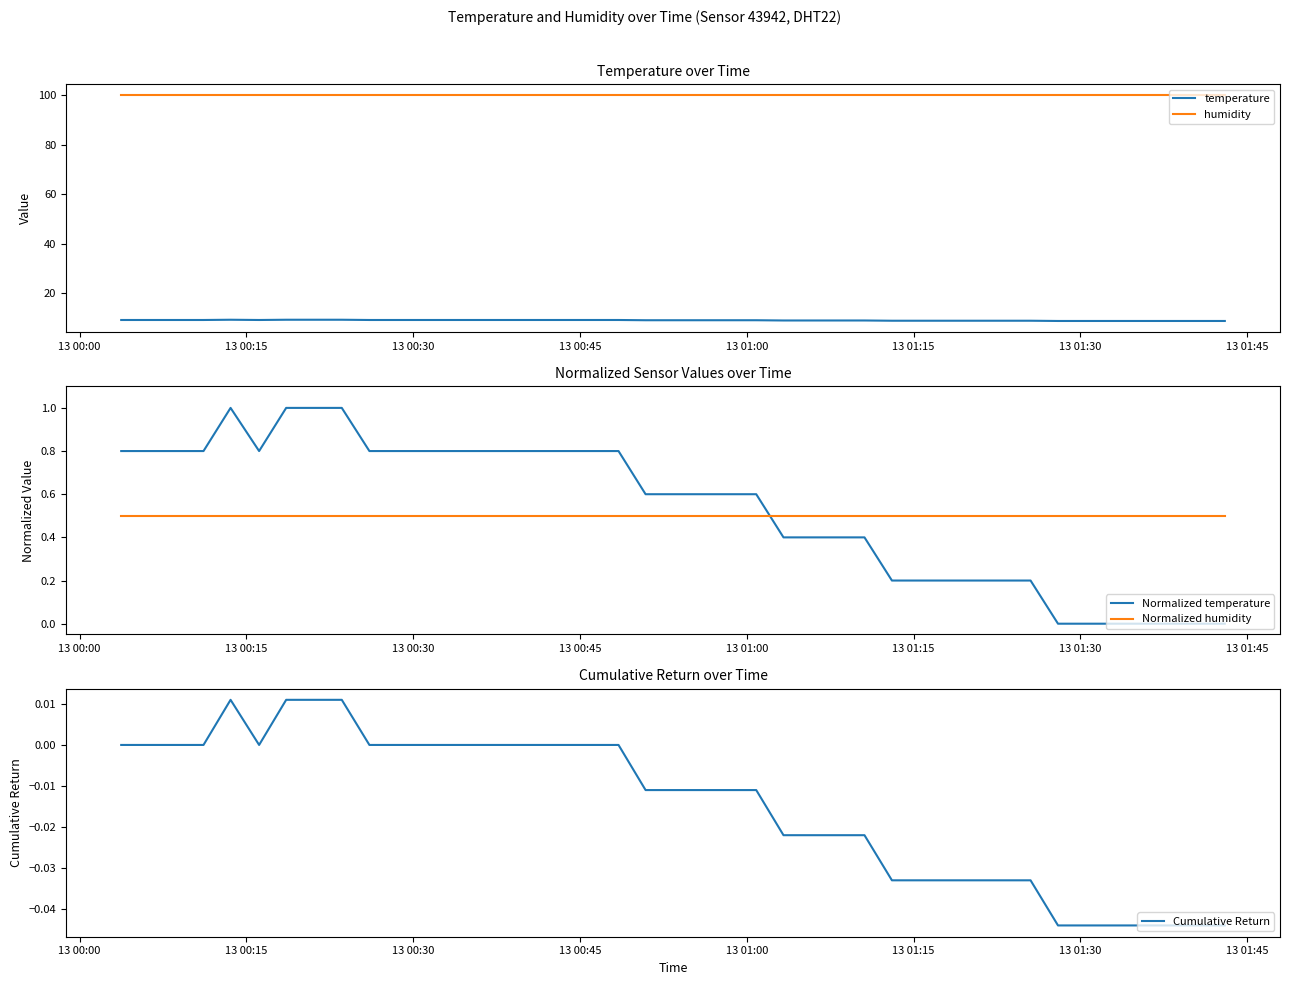

True or false: temperature and humidity cross at least once.

False